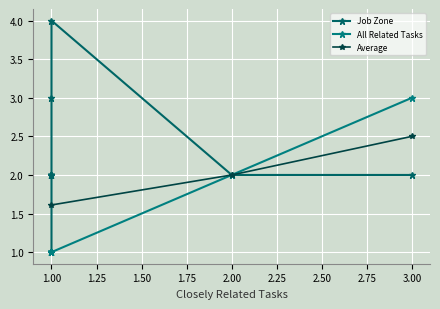

The Average series shows 1.6 at 1.00. True or false?

True